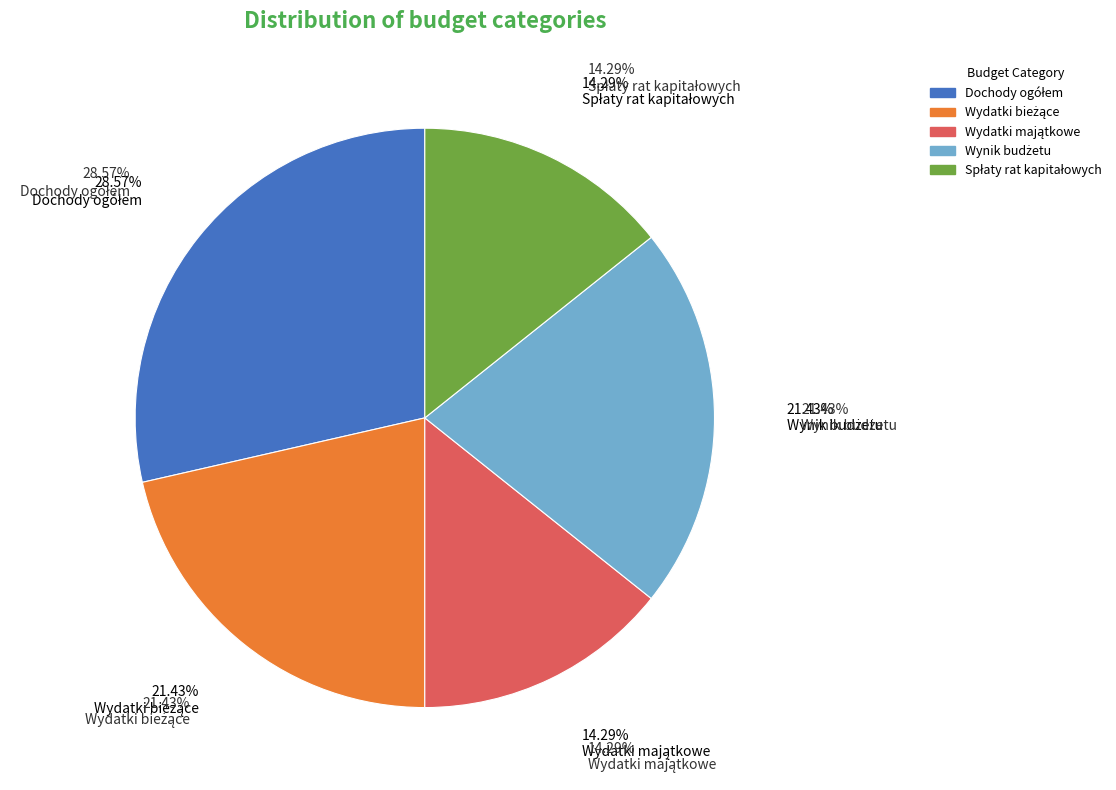

Count the number of slices in the pie.

5